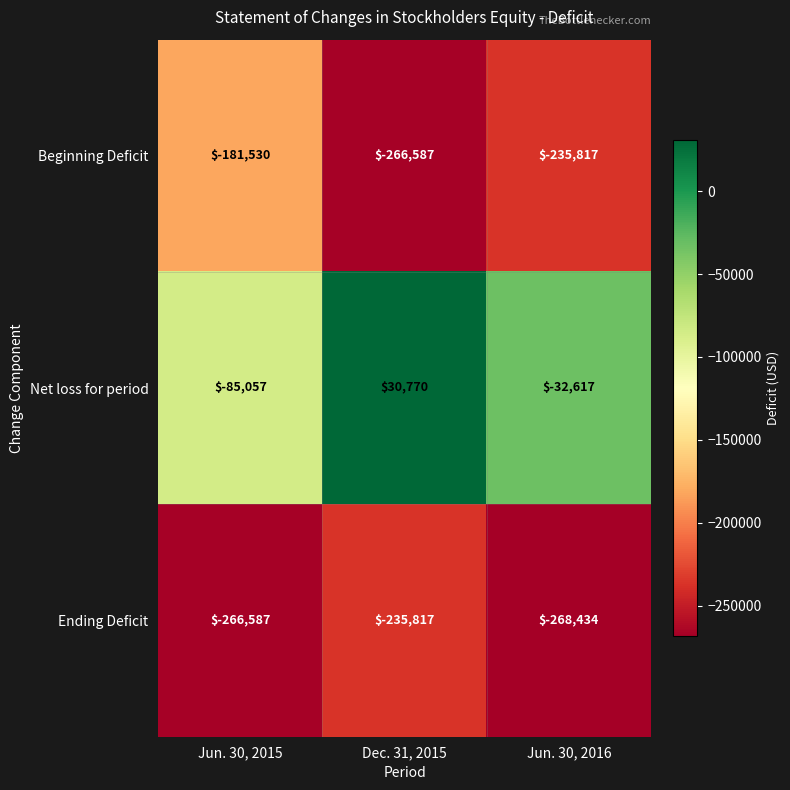

Which series has the largest total across all categories?

Net loss for period